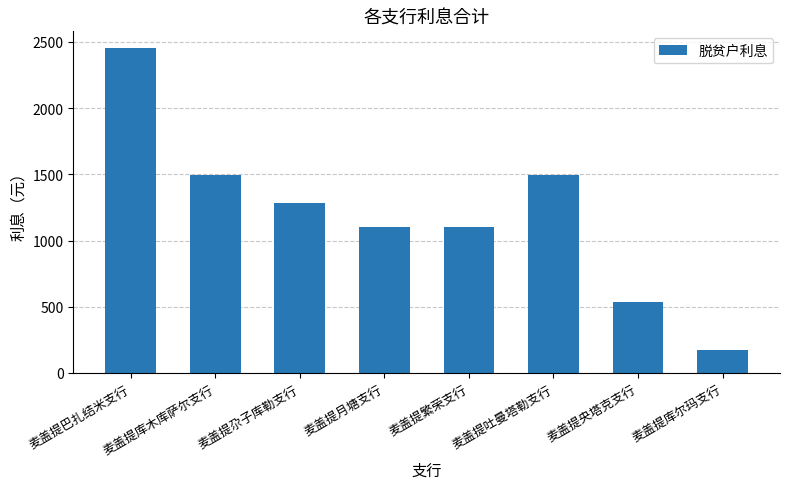

What is the label of the 8th bar from the right?

麦盖提巴扎结米支行